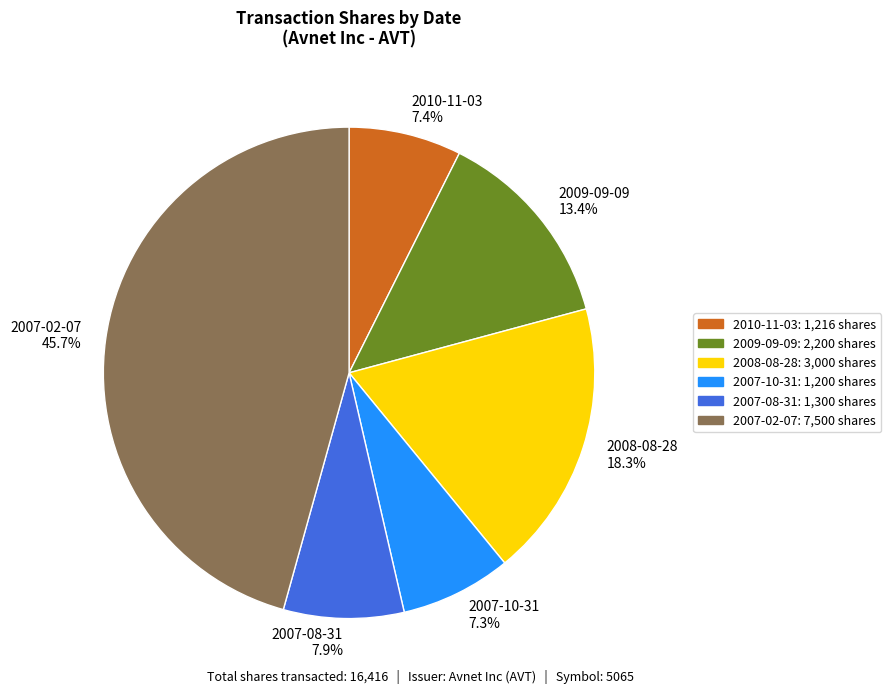

Count the number of slices in the pie.

6